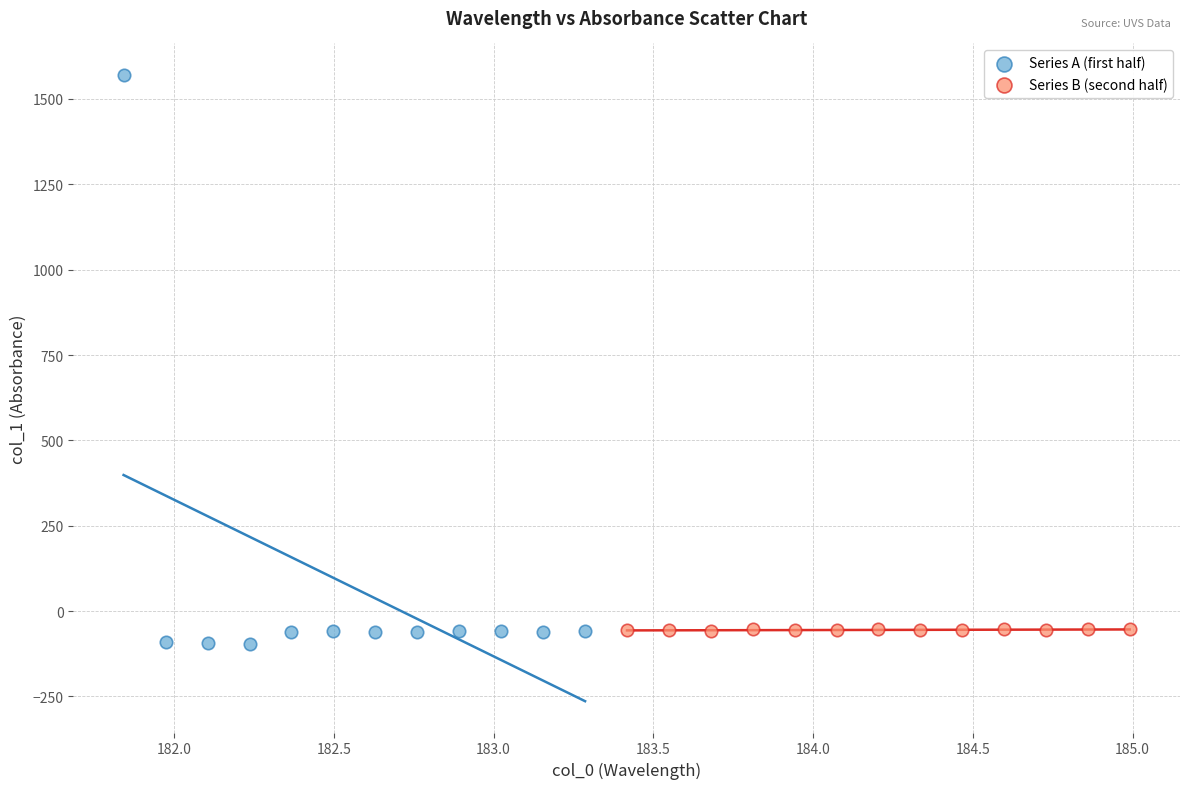

Which series has the widest spread of Y values?

Series A (first half)